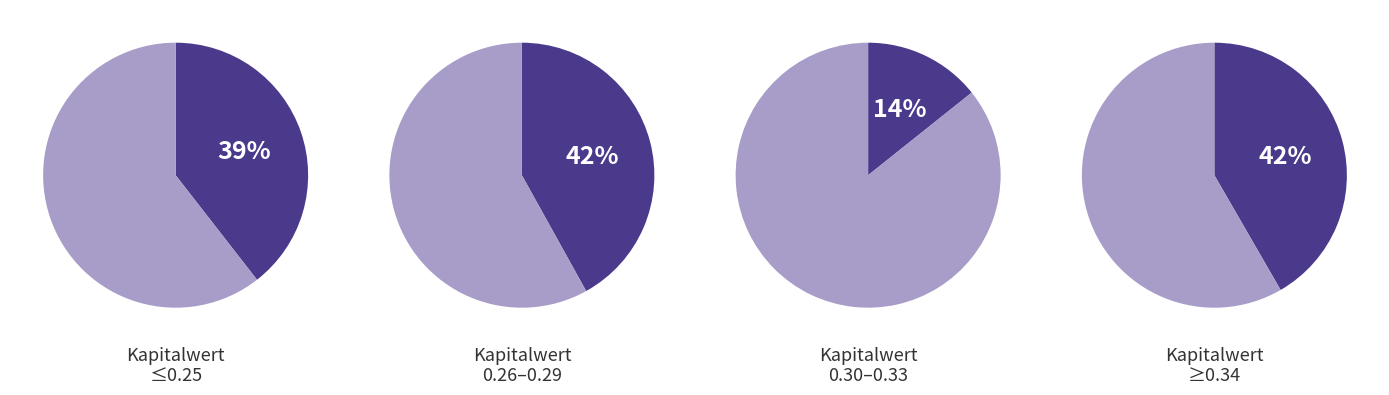

Is the sum of 0 and 11 greater than half?

No